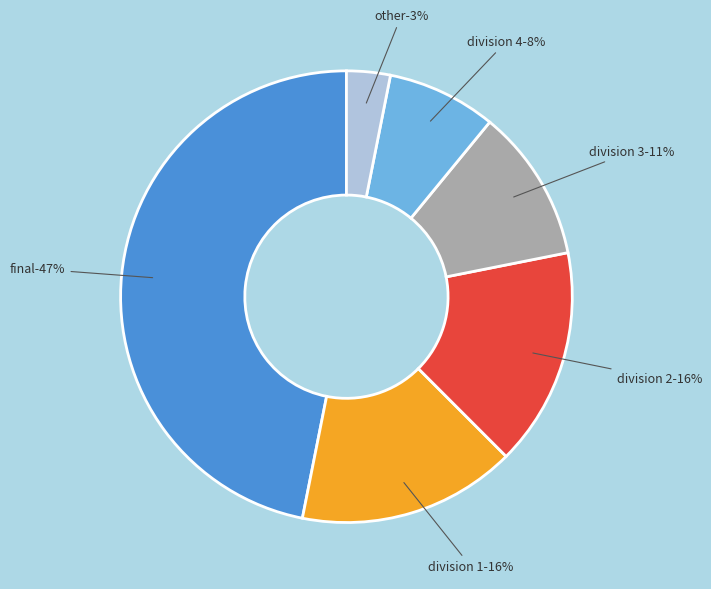

How many slices are in this pie chart?

6